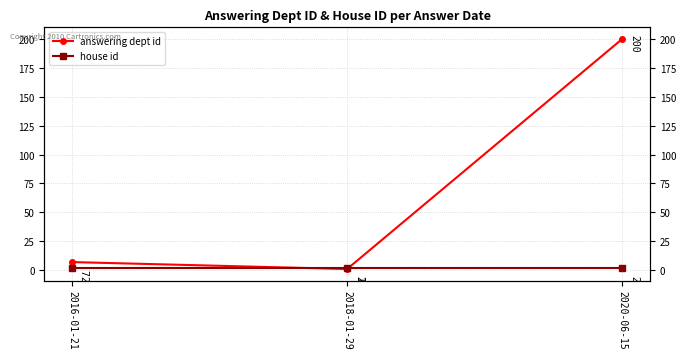

What is the approximate value of house id at 2018-01-29?

2